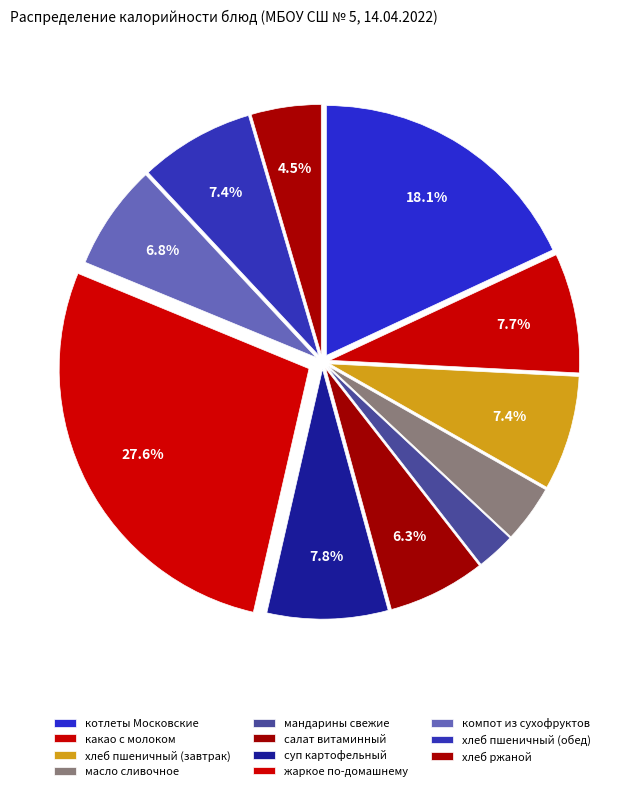

How many segments does this pie chart have?

11